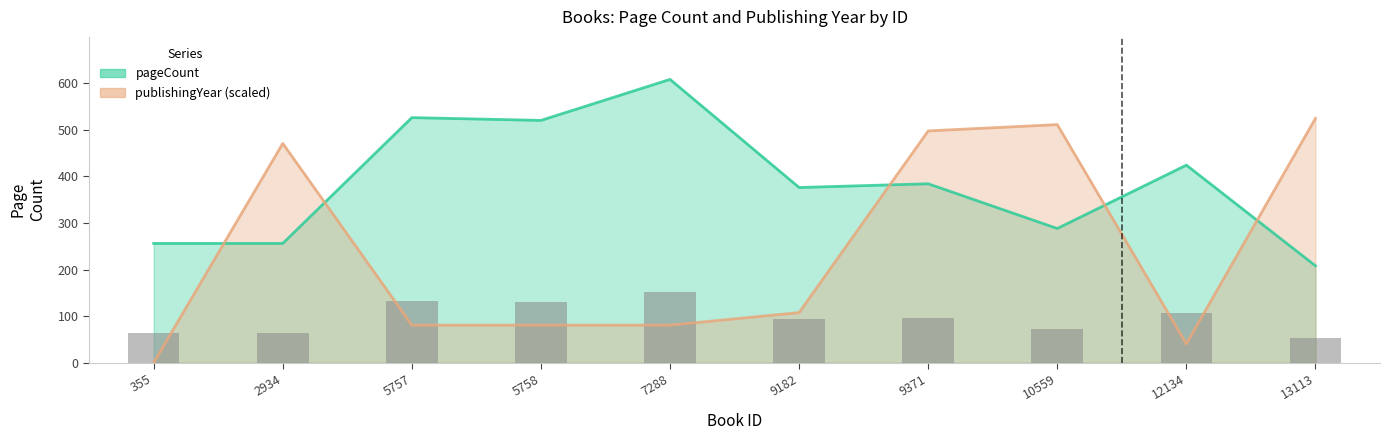

Reading left to right, what are all the values shown in this chart?

pageCount: 256.0	256.0	526.0	520.0	608.0	376.0	384.0	288.0	424.0	208.0
publishingYear: 0.0	470.6	80.7	80.7	80.7	107.6	497.5	511.0	40.3	524.4